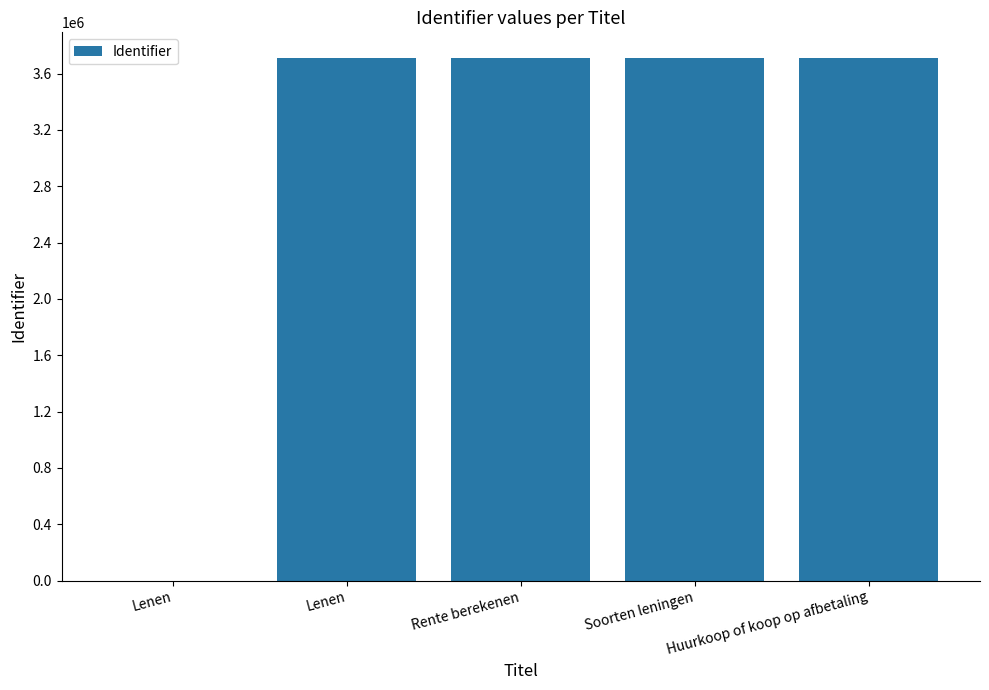

What value does the data have at Huurkoop of koop op afbetaling, to the nearest 10?

3707000